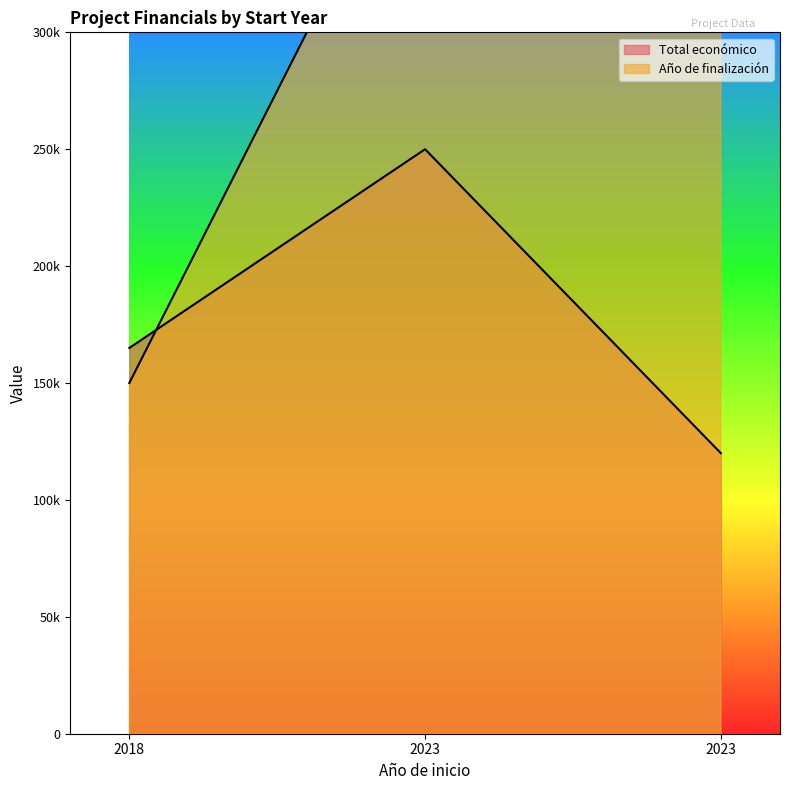

List the labels in order of Año de finalización value, smallest first.

2018, 2023, 2023